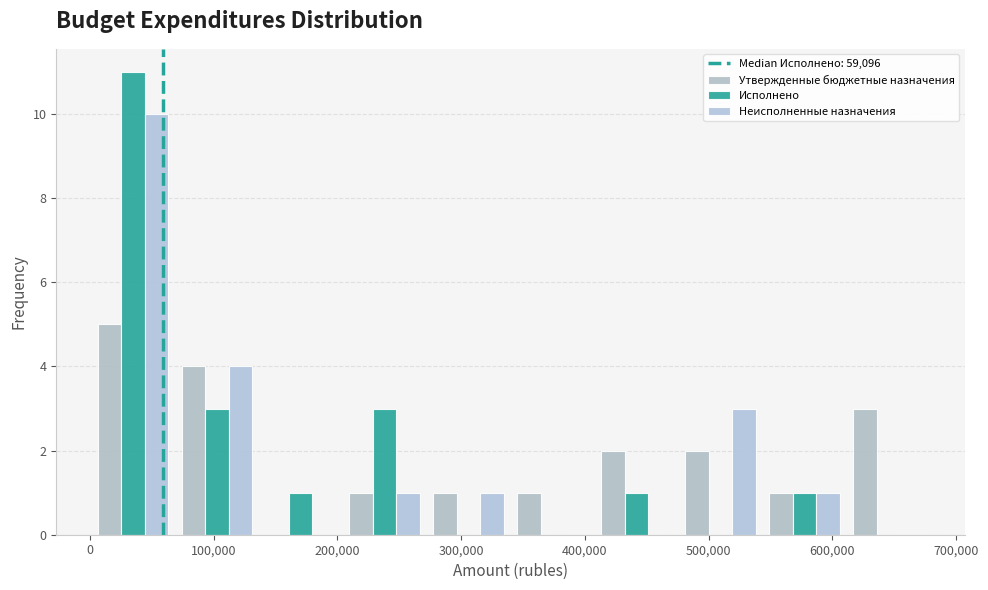

Reading left to right, list every range on the x-axis with the height of the bar of each series over it. Neither the bar edges nor the heights are printed on the chart, so give them approximately, as read against the axes.

0 to 70000: Утвержденные бюджетные назначения=5	Исполнено=11	Неисполненные назначения=10
70000 to 140000: Утвержденные бюджетные назначения=4	Исполнено=3	Неисполненные назначения=4
140000 to 200000: Утвержденные бюджетные назначения=0	Исполнено=1	Неисполненные назначения=0
200000 to 270000: Утвержденные бюджетные назначения=1	Исполнено=3	Неисполненные назначения=1
270000 to 340000: Утвержденные бюджетные назначения=1	Исполнено=0	Неисполненные назначения=1
340000 to 410000: Утвержденные бюджетные назначения=1	Исполнено=0	Неисполненные назначения=0
410000 to 480000: Утвержденные бюджетные назначения=2	Исполнено=1	Неисполненные назначения=0
480000 to 540000: Утвержденные бюджетные назначения=2	Исполнено=0	Неисполненные назначения=3
540000 to 610000: Утвержденные бюджетные назначения=1	Исполнено=1	Неисполненные назначения=1
610000 to 680000: Утвержденные бюджетные назначения=3	Исполнено=0	Неисполненные назначения=0